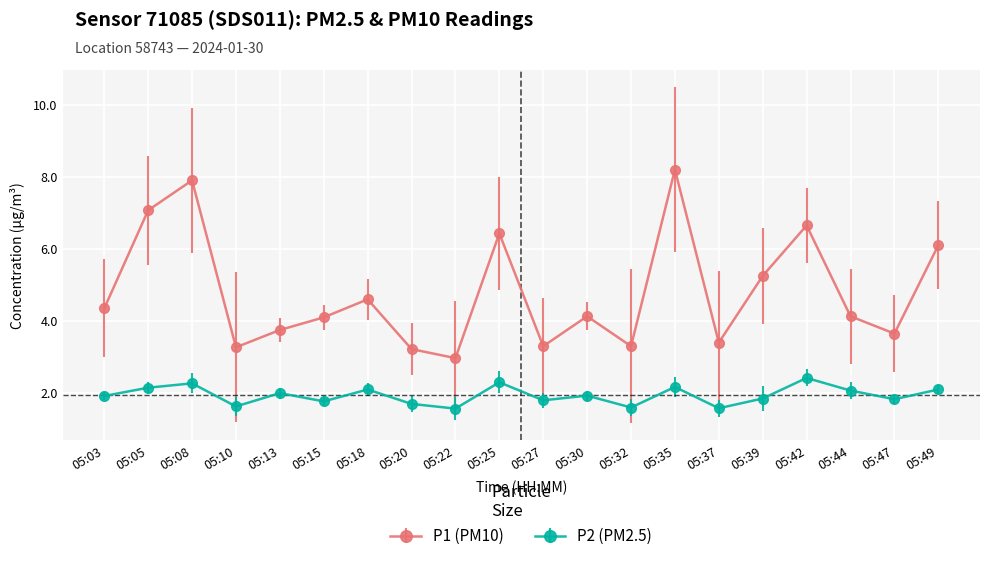

What are all the series names shown in the legend?

P1 (PM10), P2 (PM2.5)